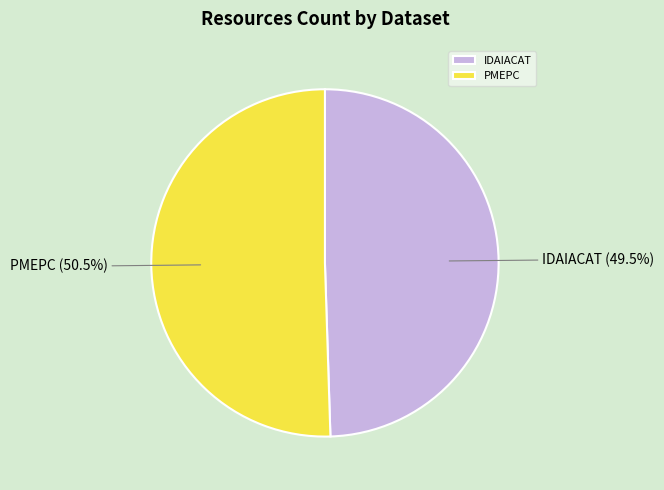

To the nearest percent, what is the average slice percentage?

50%